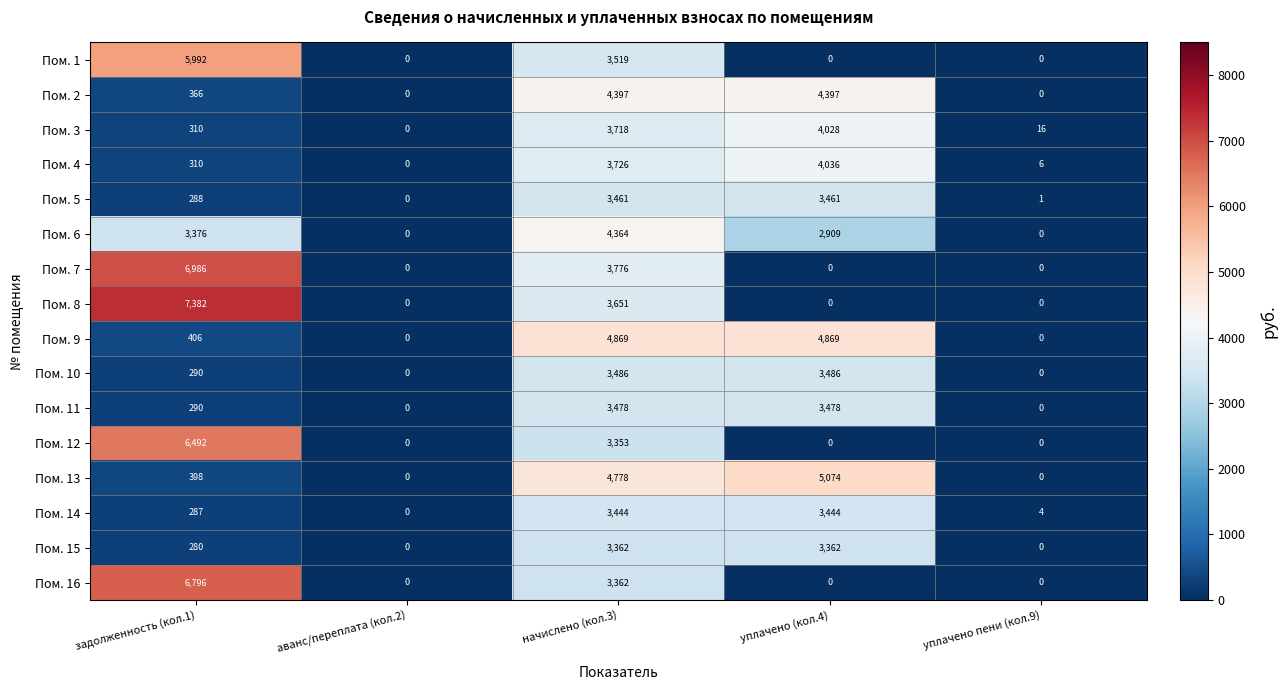

How many values in the Пом. 3 series are below 310?

2